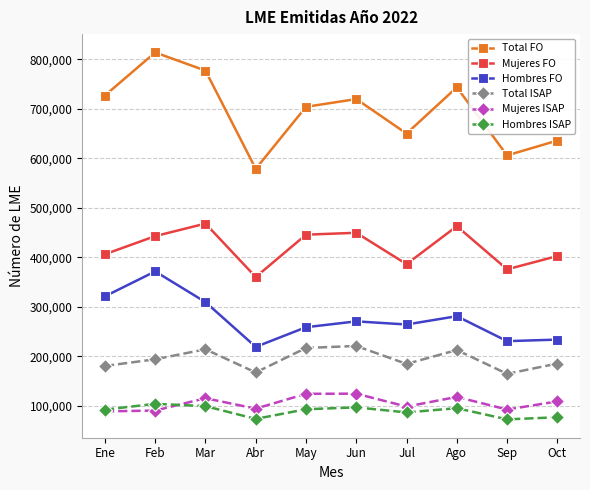

True or false: Mujeres ISAP and Hombres FO intersect in this chart.

False